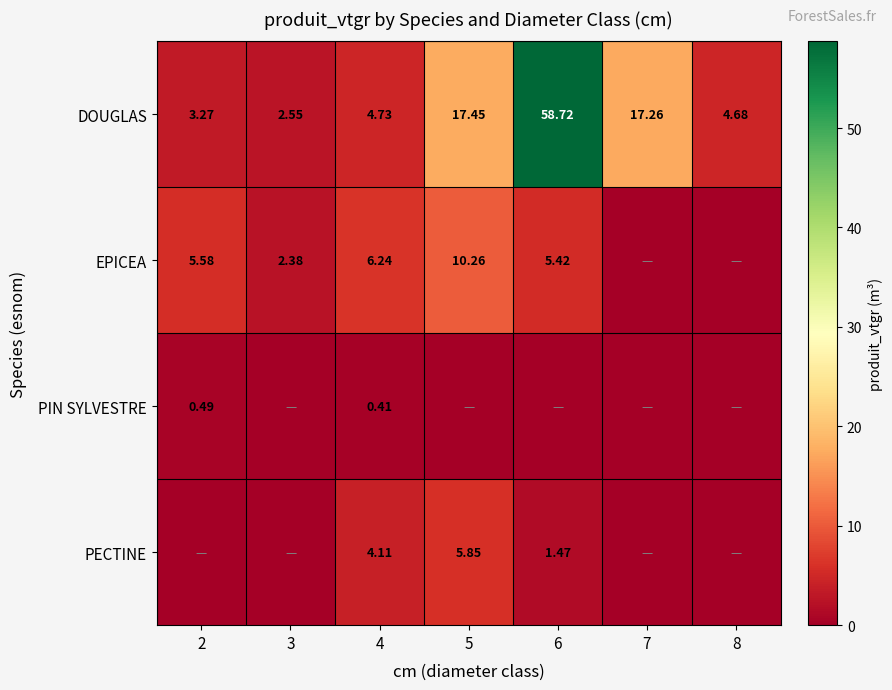

How many distinct data groups are displayed?

4